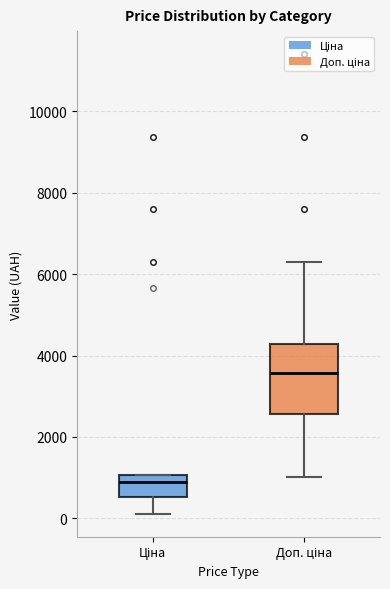

Reading left to right, read every box against the y-axis: the position of its median line, the range the box covers, and the ends of its whiskers. The values are not printed on the chart, so give them approximately, as read against the axis.

Ціна: median 800, box 600 to 1000, whiskers 200 to 1000
Доп. ціна: median 3600, box 2600 to 4200, whiskers 1000 to 6400